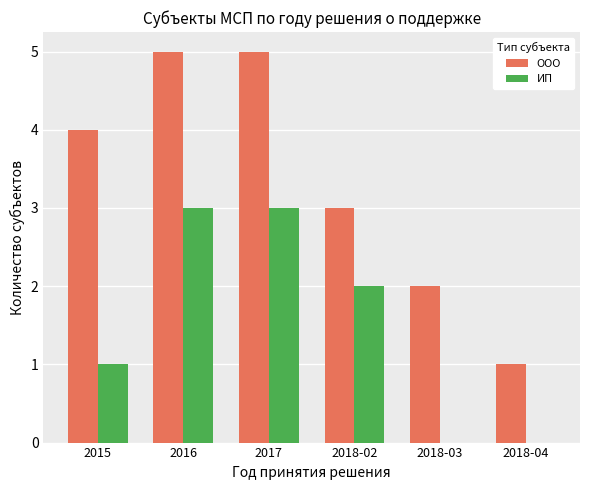

The ИП series shows 2 at 2018-04. True or false?

False